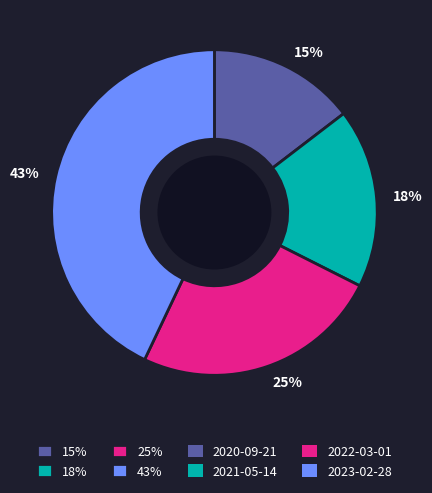

Is the sum of 15% and 25% greater than half?

No